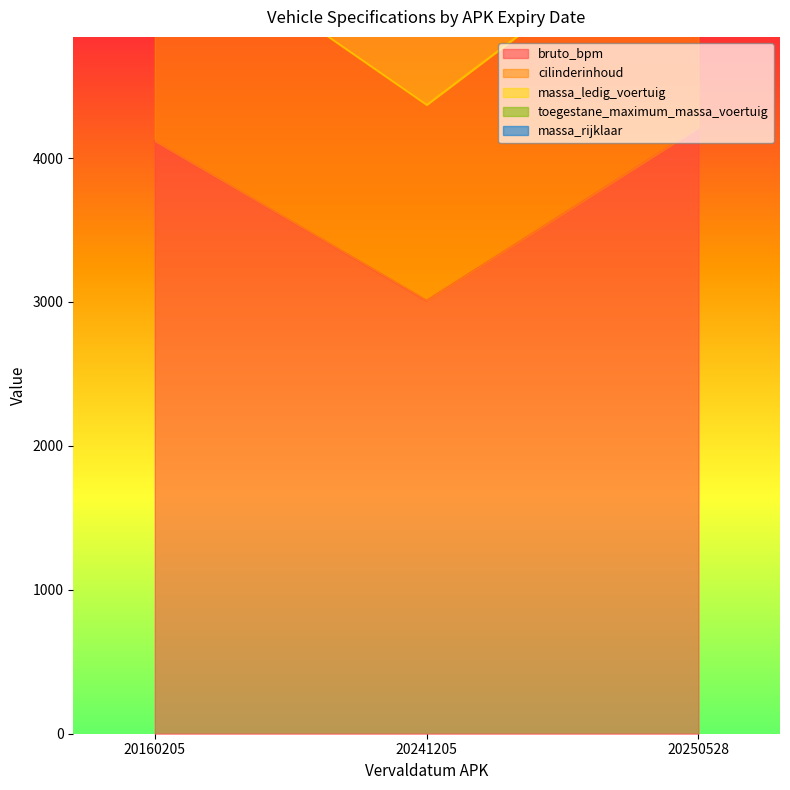

Does the chart display data point markers on the line(s)?

No